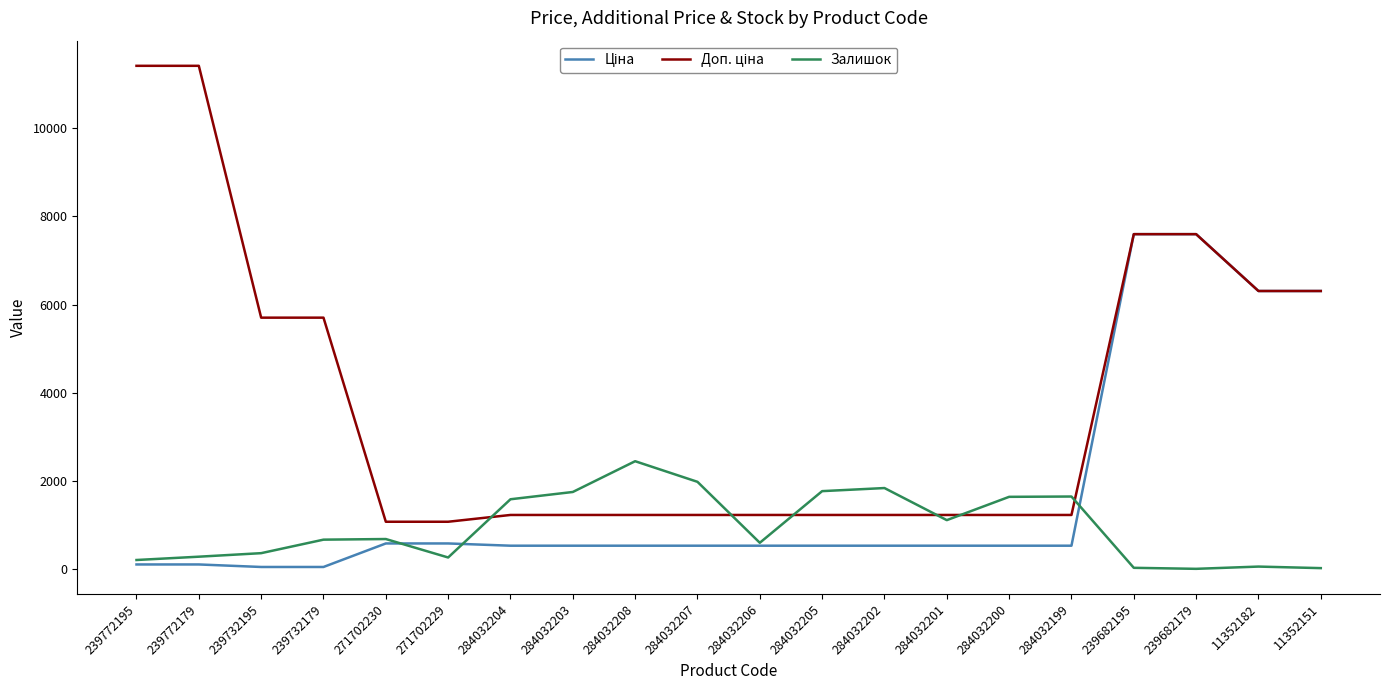

What is the greatest value displayed?

11410.0